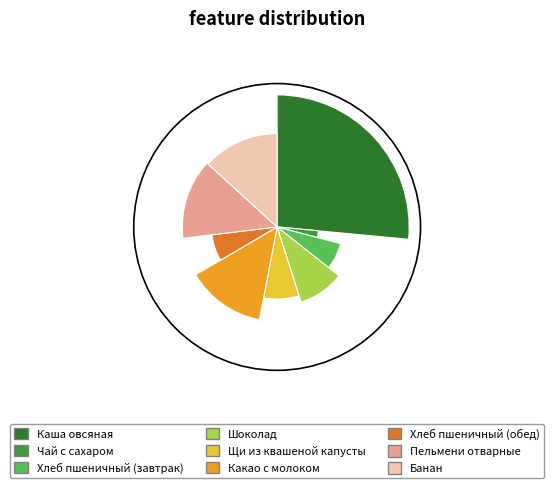

True or false: Пельмени отварные accounts for 14% of the total.

True